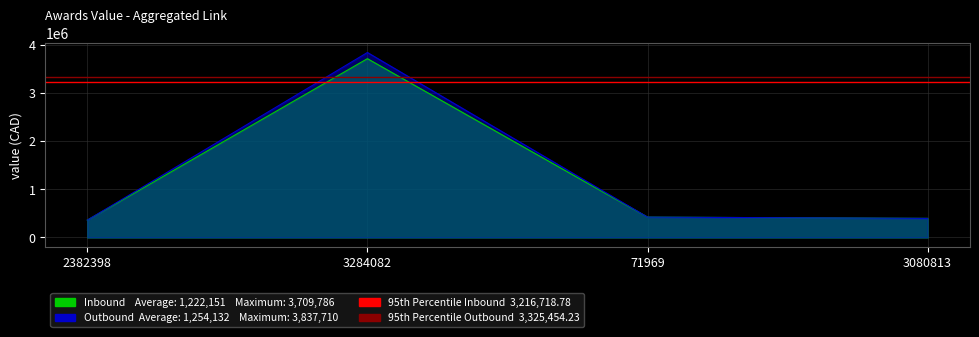

Read the 95th Percentile Outbound value at 2382398.

3325454.2